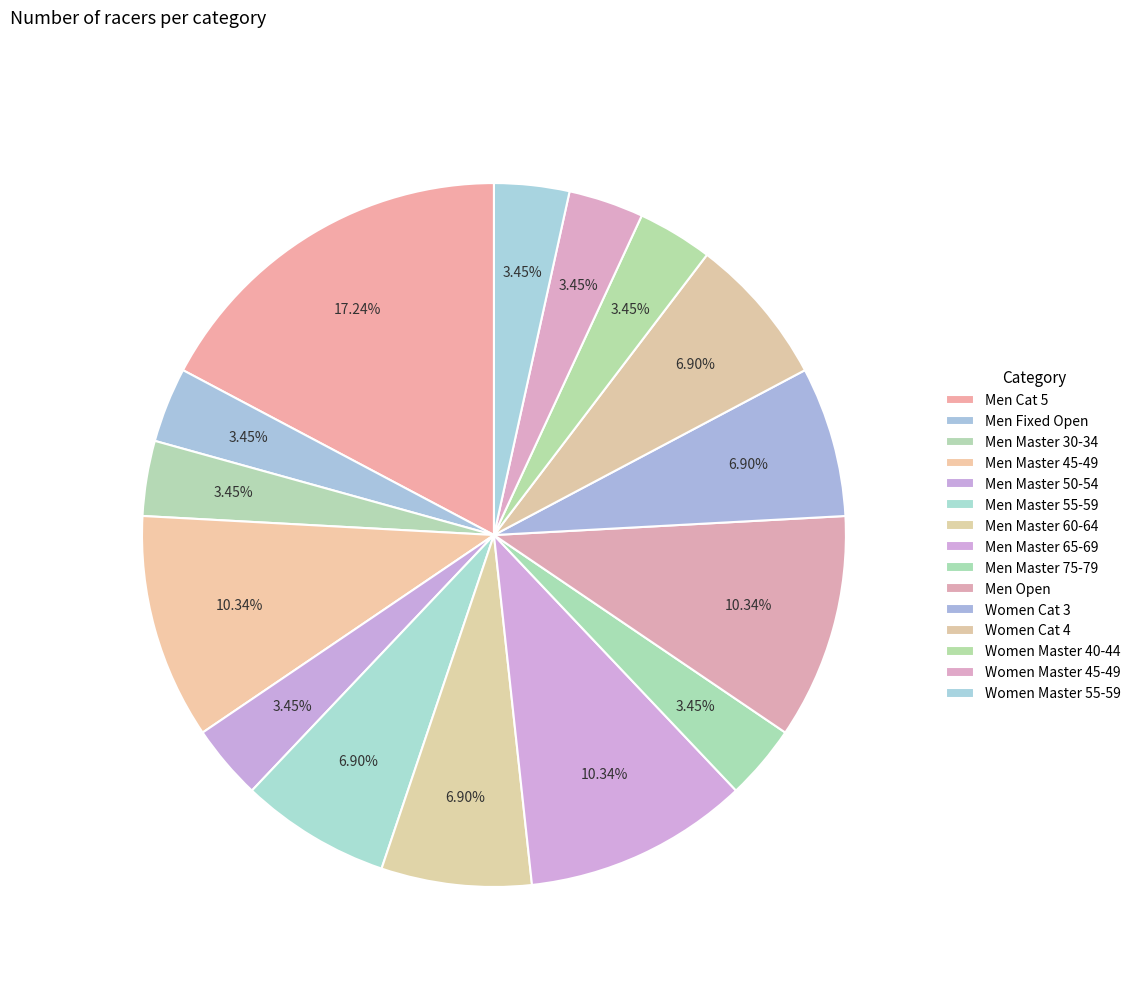

How many segments does this pie chart have?

15